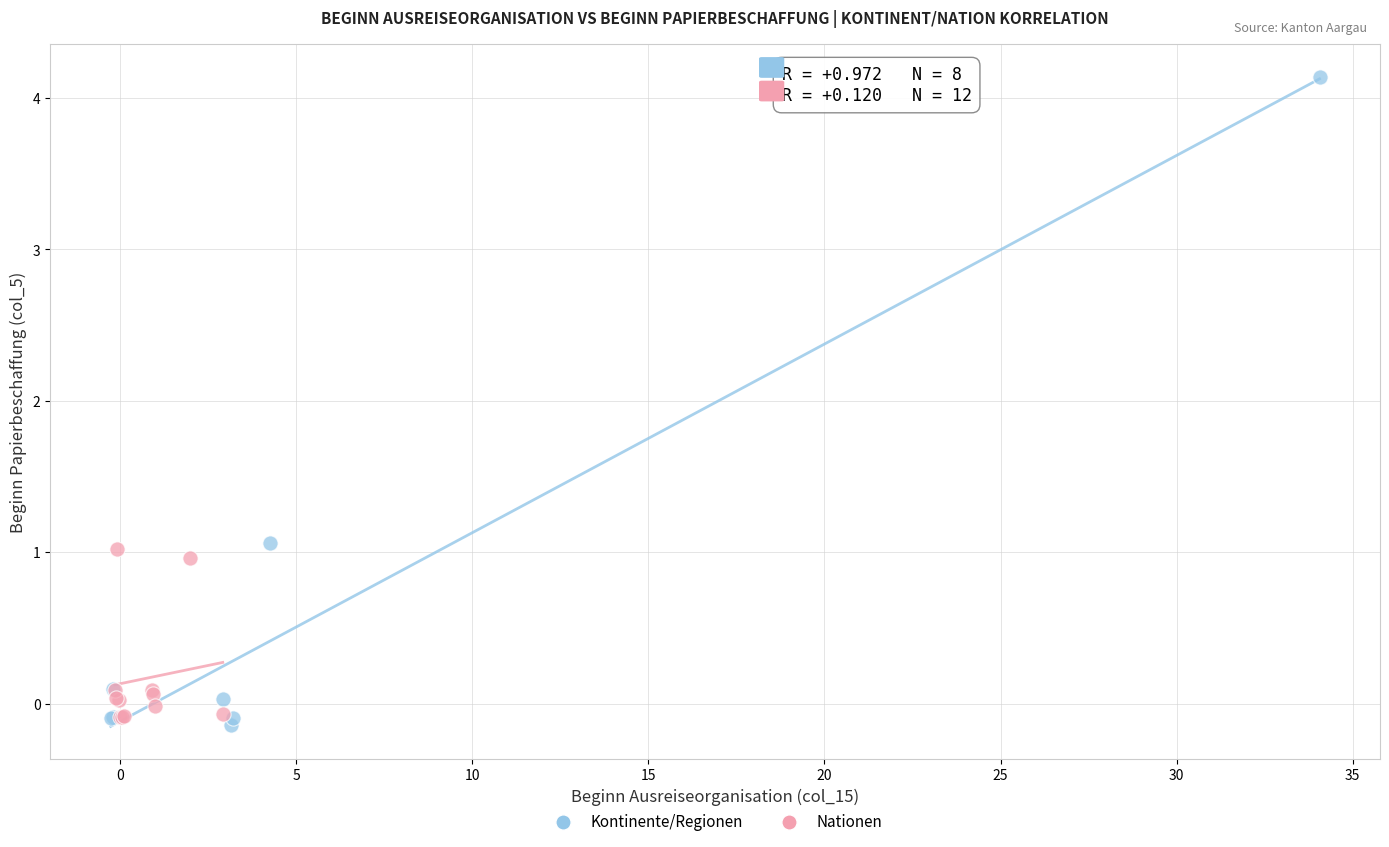

Which series contains the highest Y value?

Kontinente/Regionen